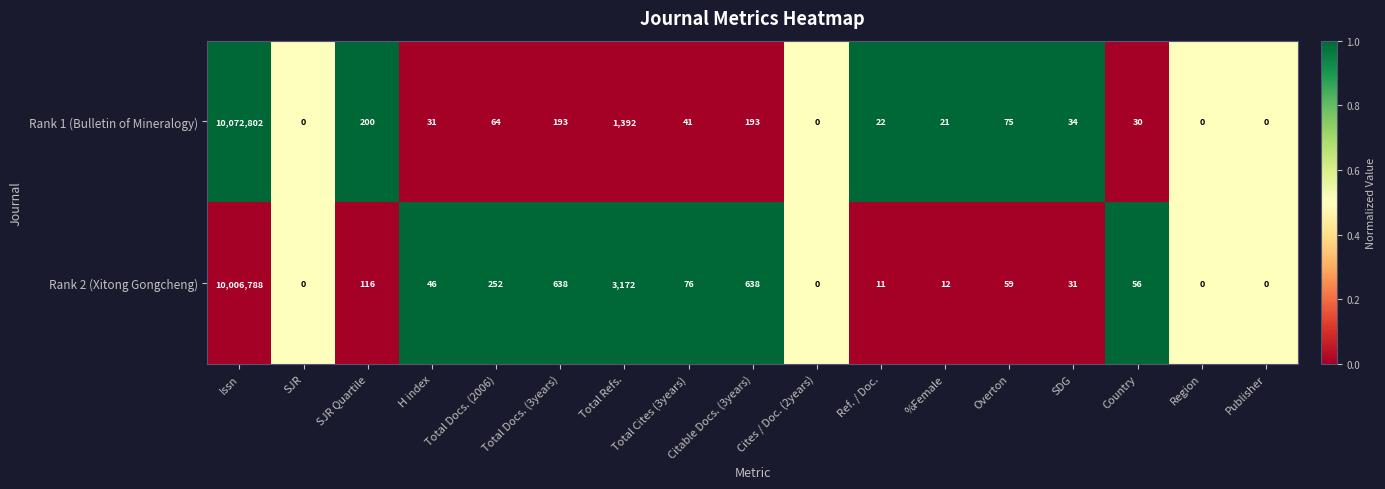

At which category does the chart reach its peak across all series?

Issn